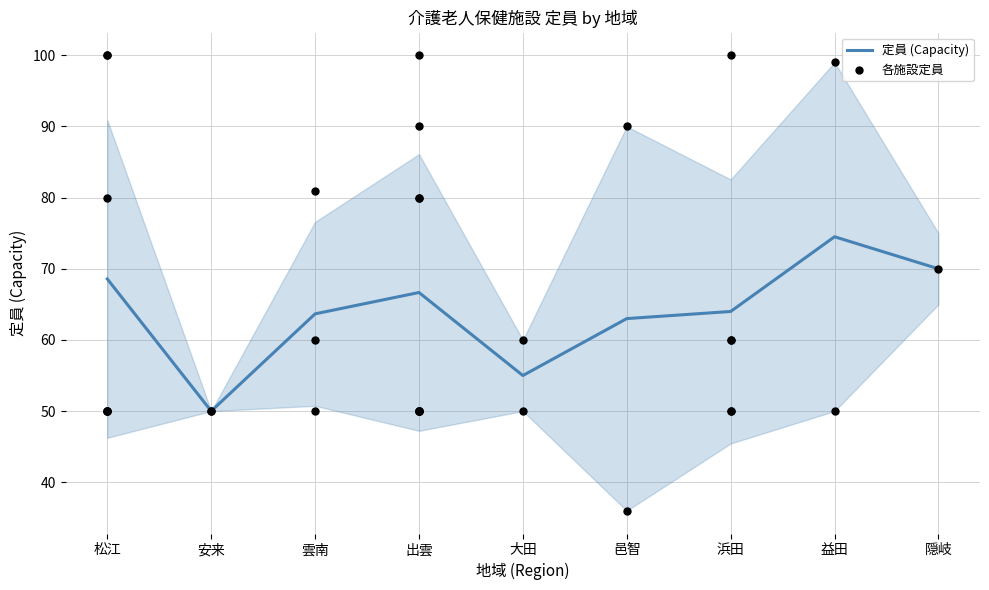

What is the lowest value of the 定員 (Capacity) series?

50.0